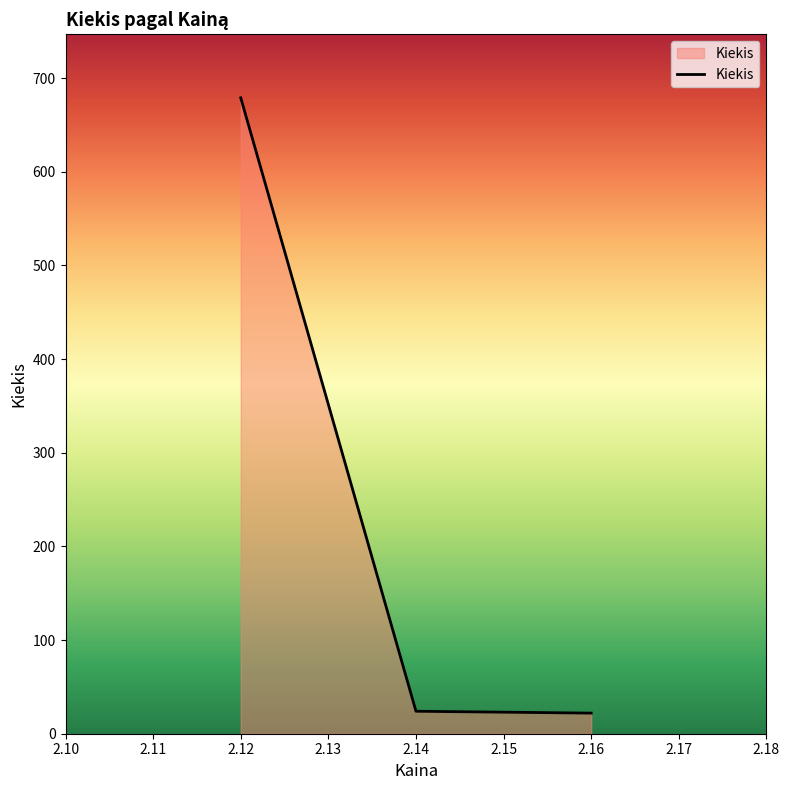

Is it true that the value at 2.12 is 679?

True